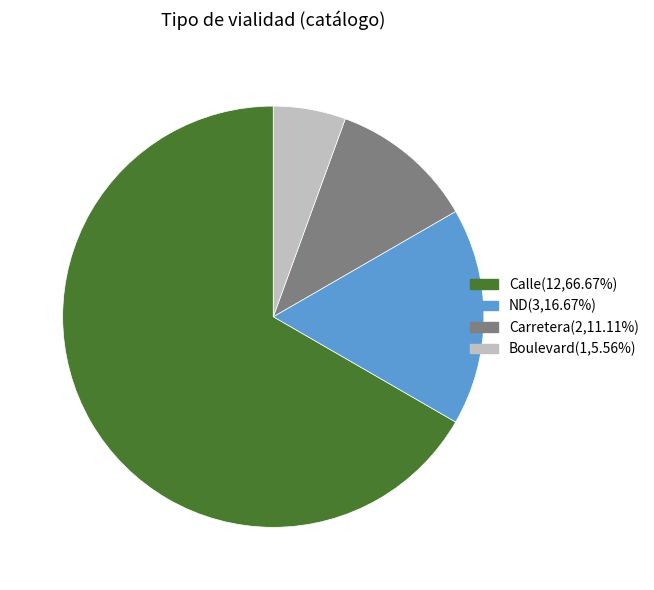

Does any single category account for the majority?

Yes